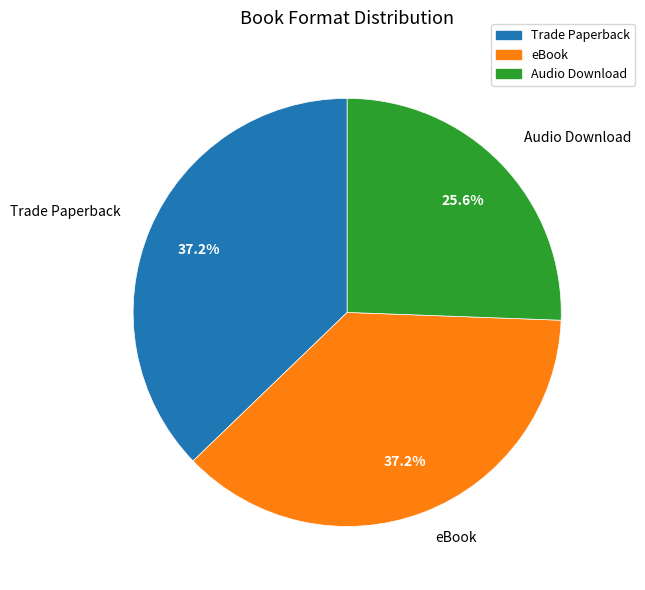

To the nearest percent, what is the difference between the largest and smallest slice percentages?

12%